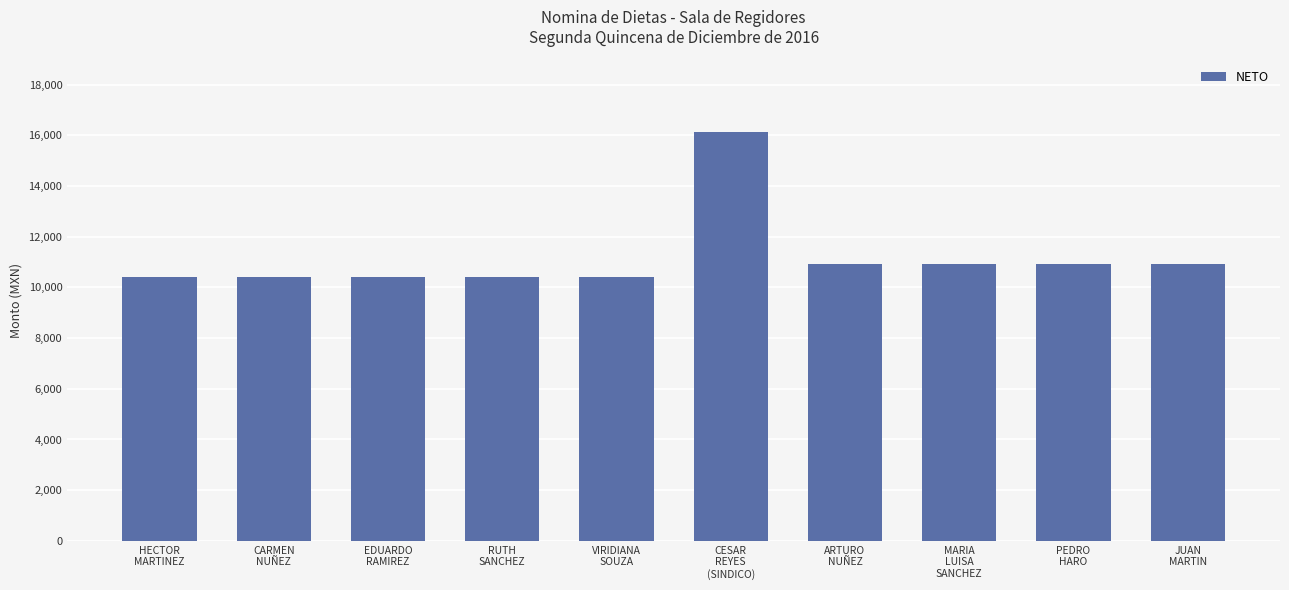

What is the approximate value at ARTURO
NUÑEZ?

10932.7